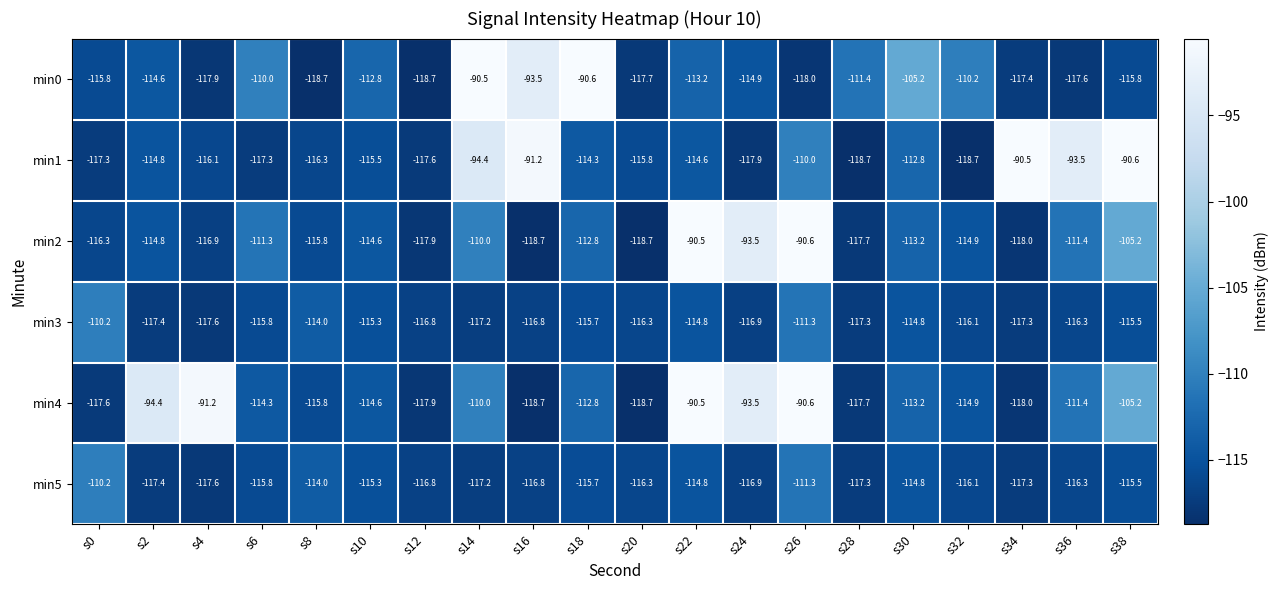

Where does the min2 series first go above -114?

s6